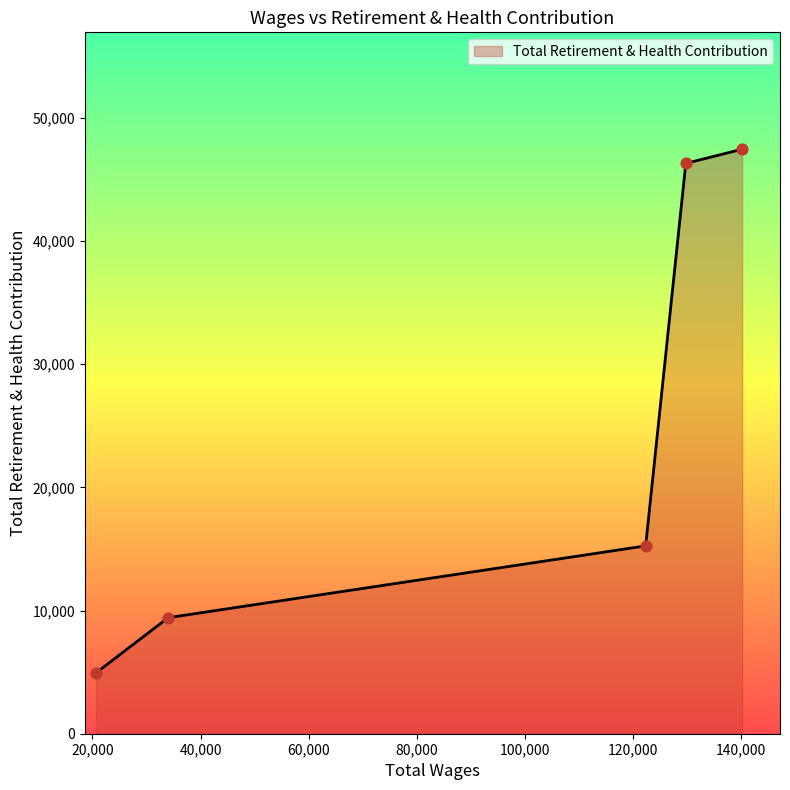

What is the smallest value displayed?

4943